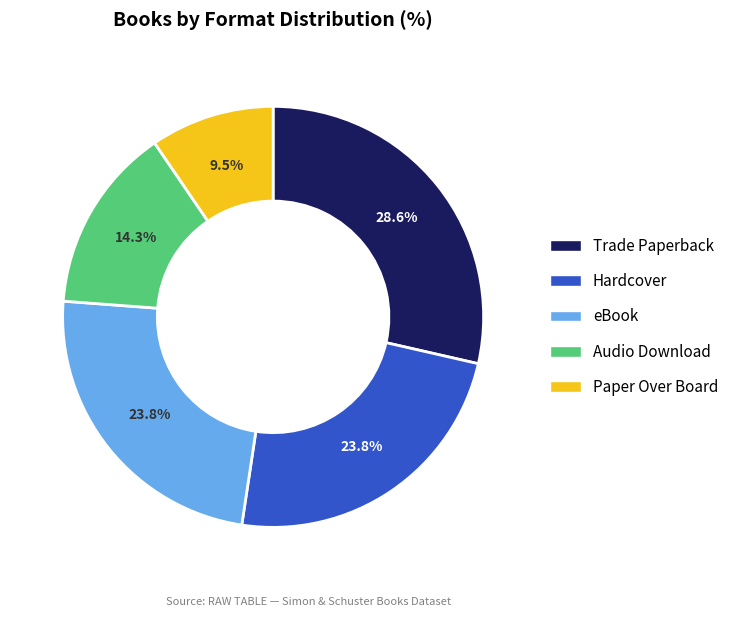

Which slice is the largest?

Trade Paperback